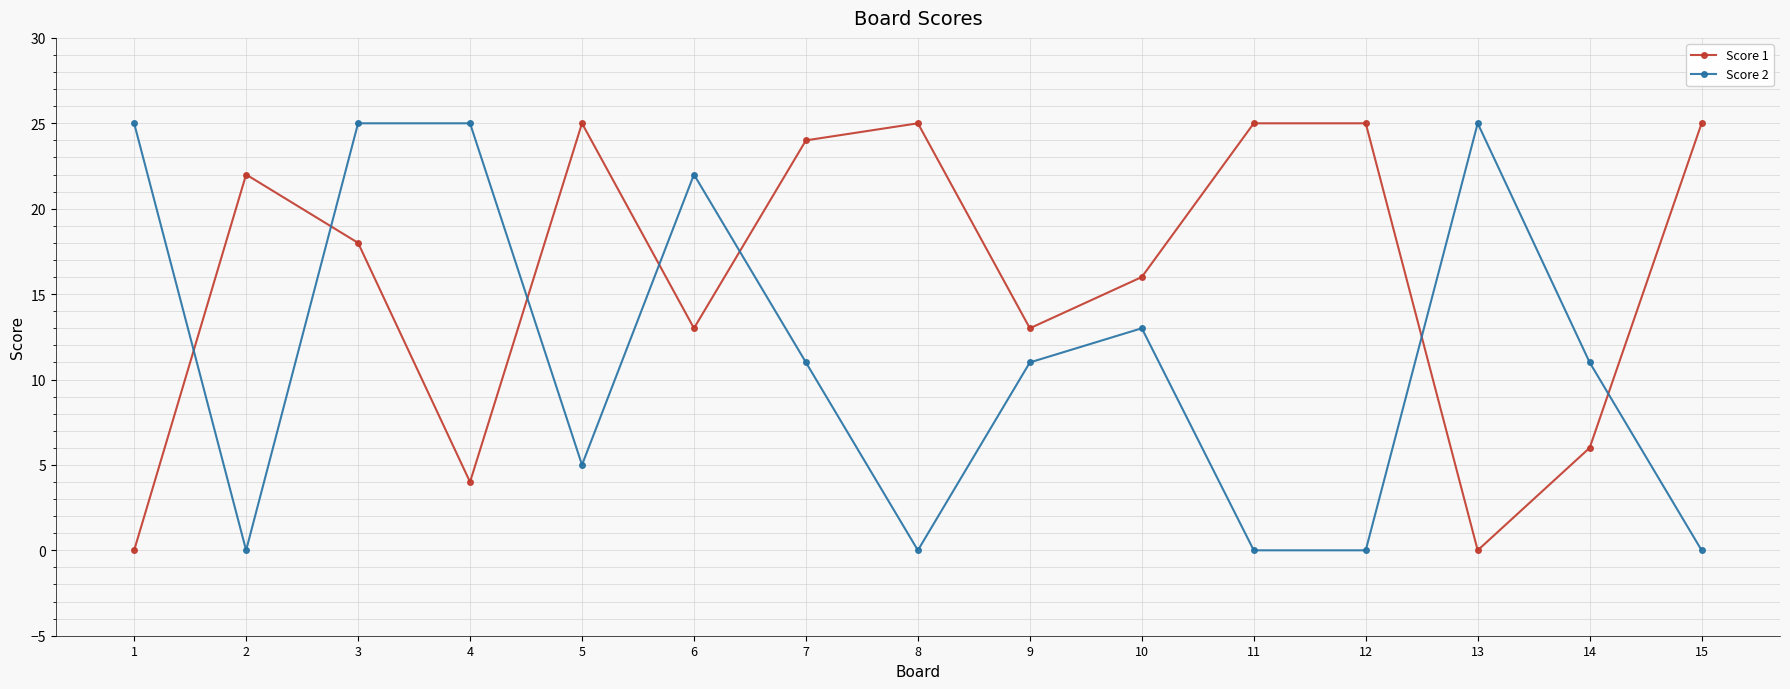

The value of Score 2 at 12 is -12. True or false?

False